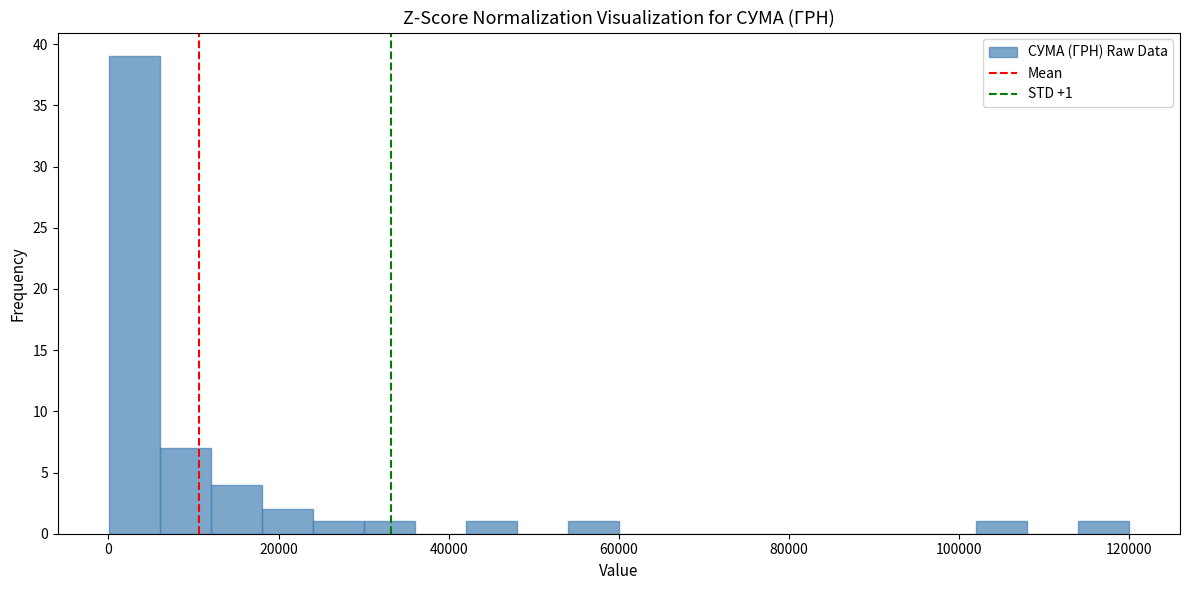

Read against the x-axis, roughly where is the centre of the tallest bar?

4000